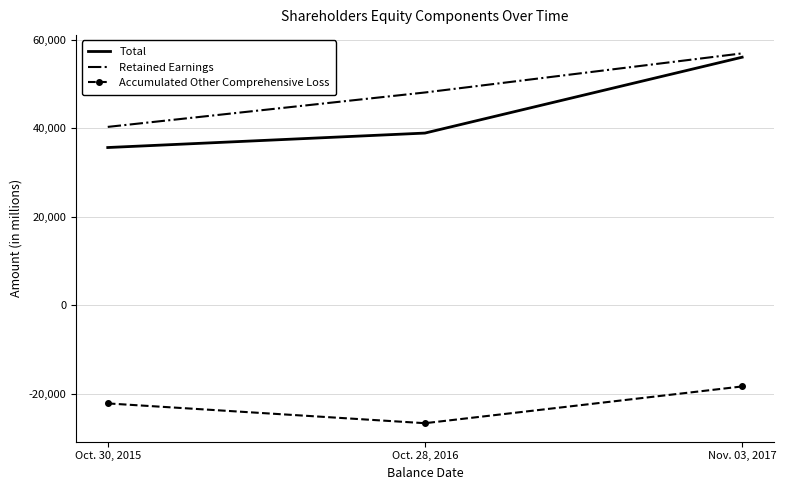

The Accumulated Other Comprehensive Loss series shows -6118 at Oct. 30, 2015. True or false?

False